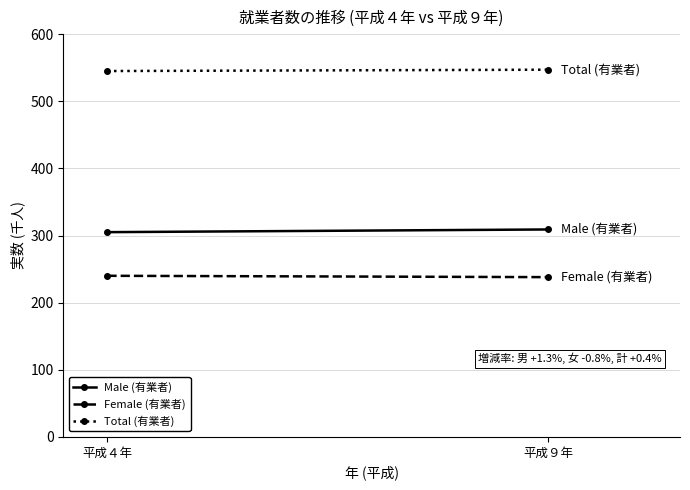

What is the value of the Female (有業者) point at the 1st from the left?

240